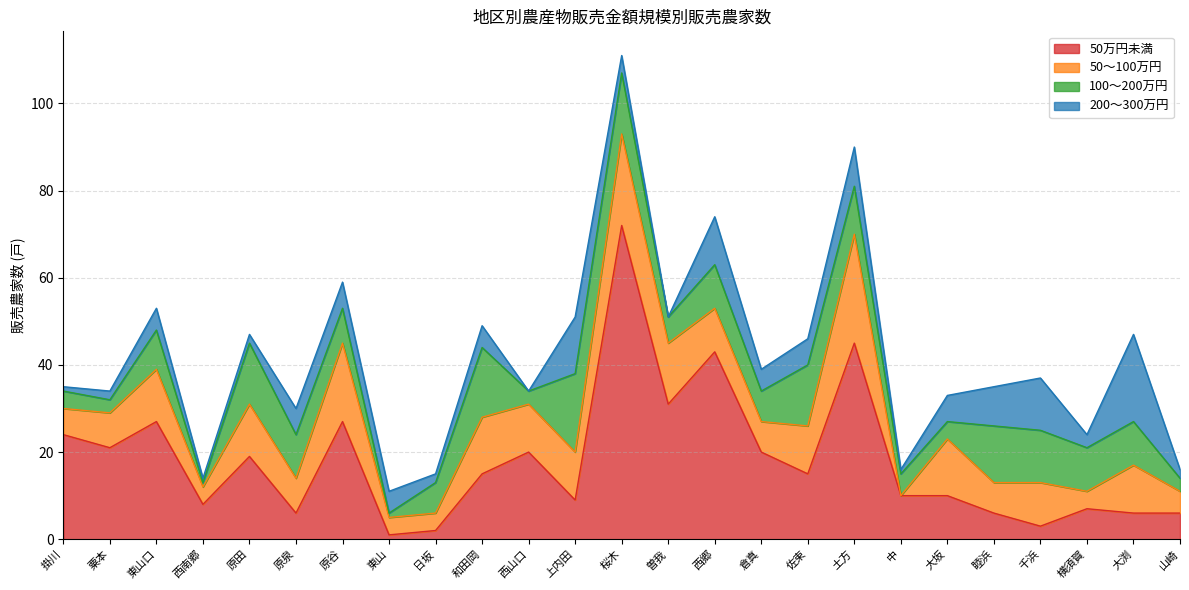

Is it true that 200～300万円 equals 9 at 土方?

True